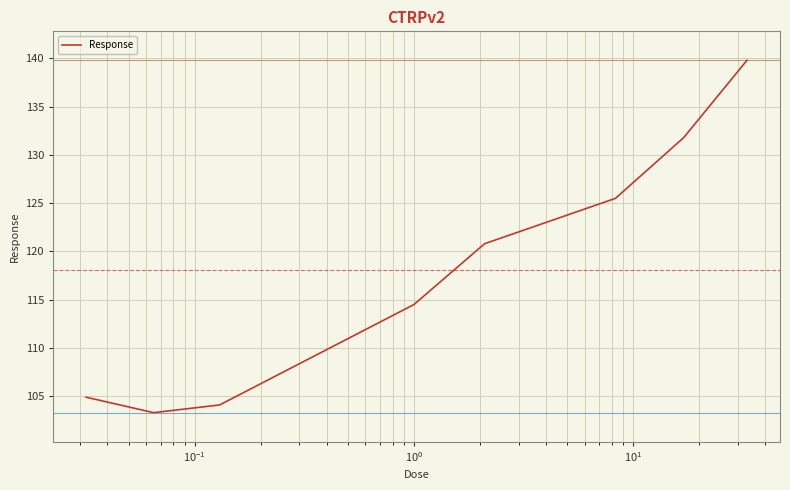

True or false: the data has more than 0 interior local peaks.

False